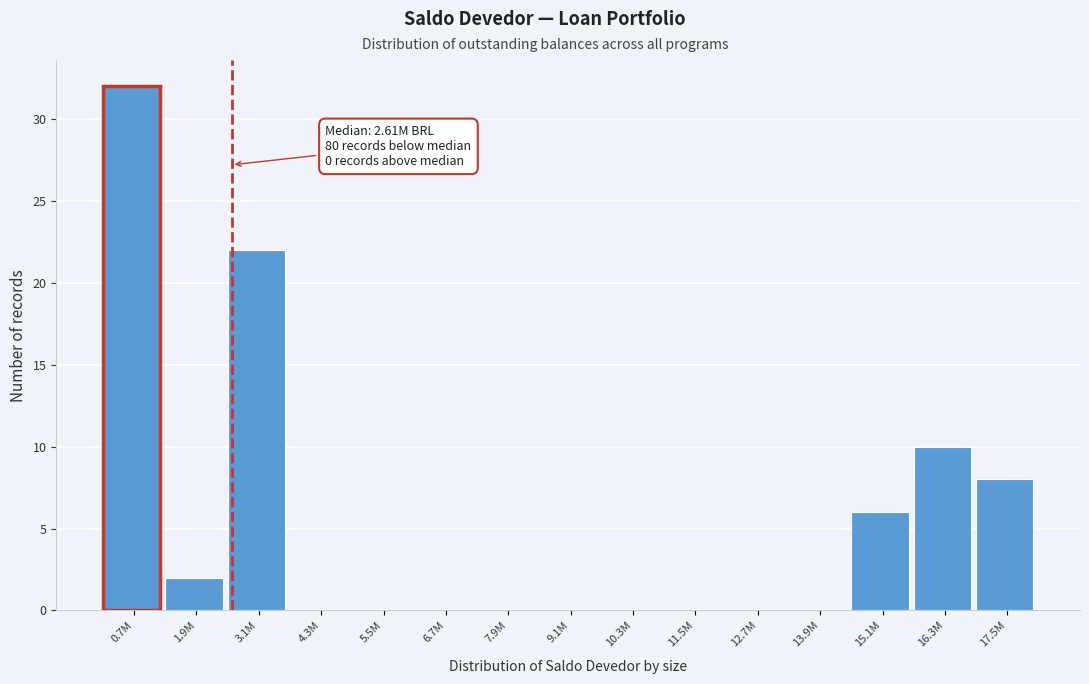

Reading left to right, list all the values displayed in this chart.

0.7M=32	1.9M=2	3.1M=22	4.3M=0	5.5M=0	6.7M=0	7.9M=0	9.1M=0	10.3M=0	11.5M=0	12.7M=0	13.9M=0	15.1M=6	16.3M=10	17.5M=8